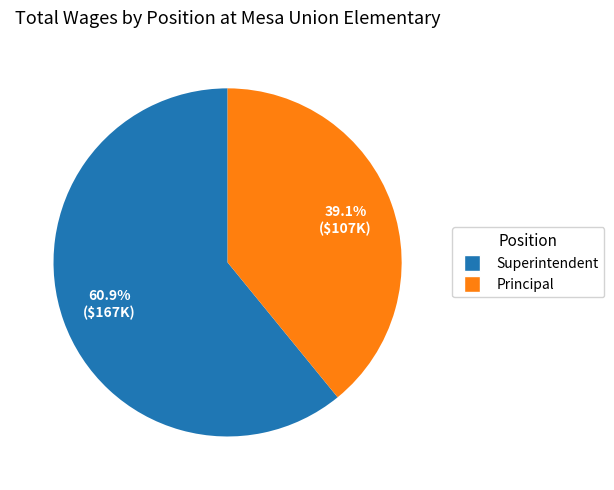

Approximately how many times larger is the value at Superintendent compared to Principal?

1.6